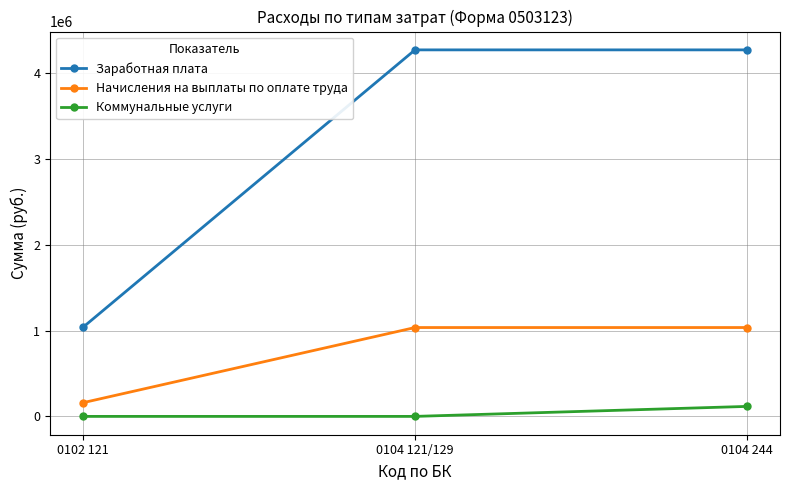

Rank the series by their average value, from highest to lowest.

Заработная плата, Начисления на выплаты по оплате труда, Коммунальные услуги